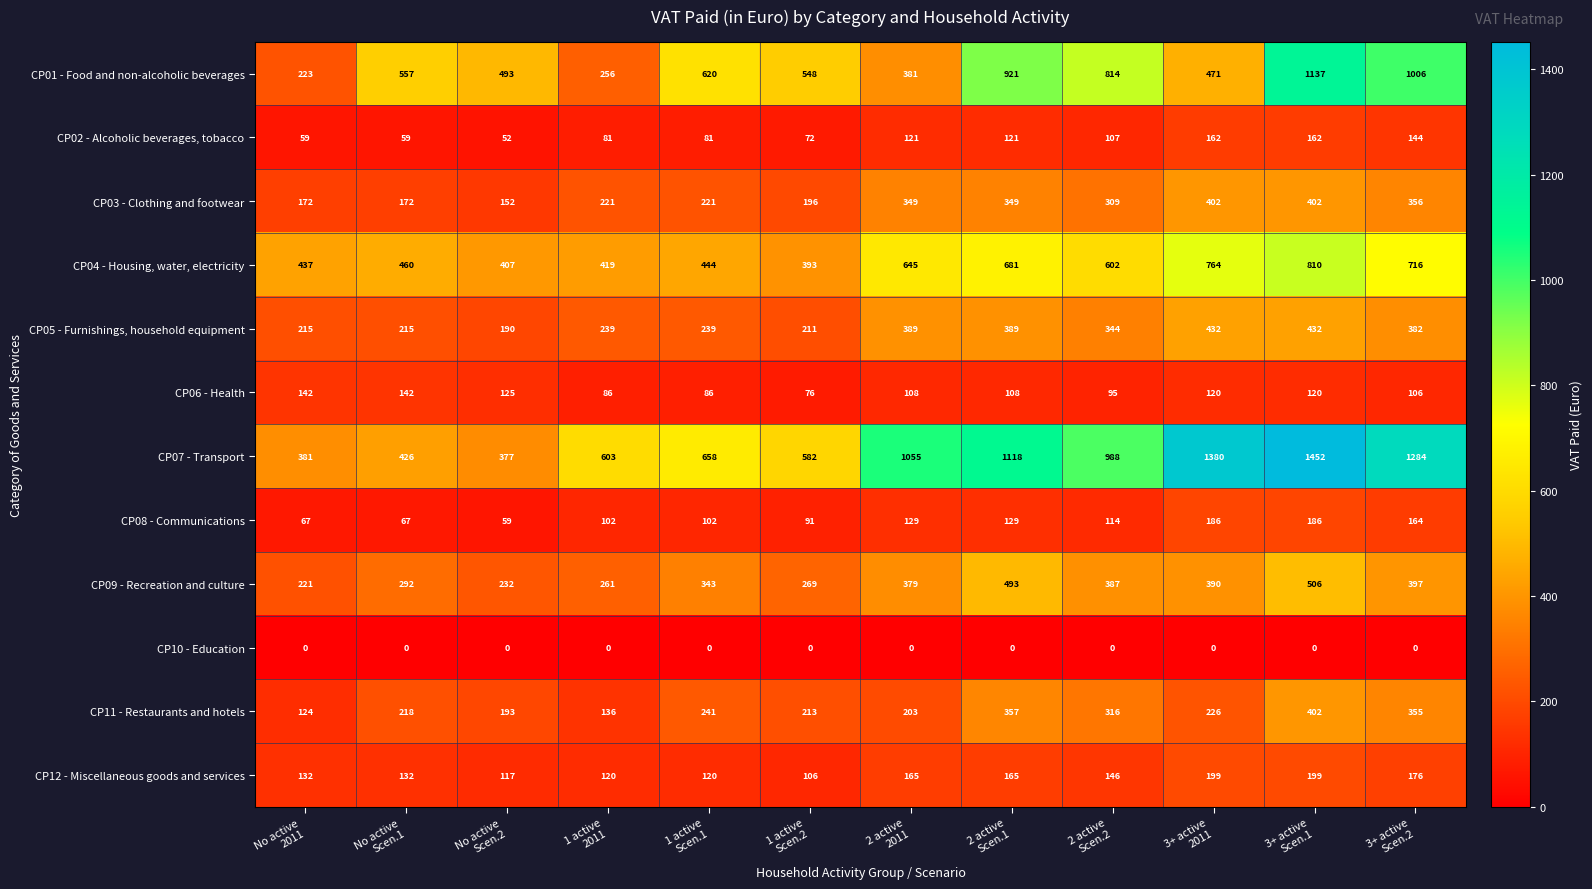

How many categories are shown in the chart?

12